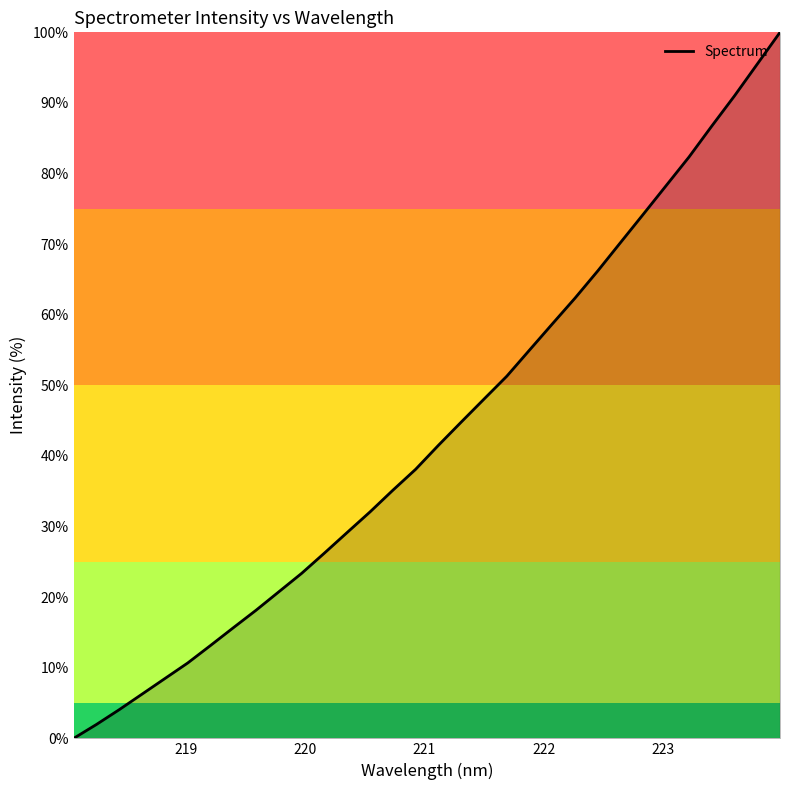

What is the maximum value shown in the chart?

100.0